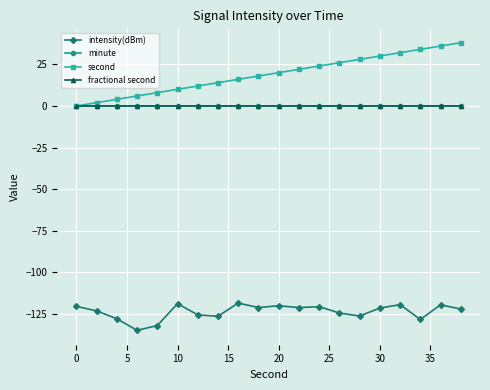

True or false: intensity(dBm) and fractional second cross at least once.

False